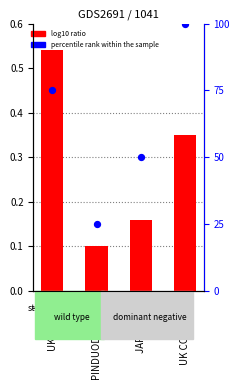

What are all the series names shown in the legend?

log10 ratio, percentile rank within the sample